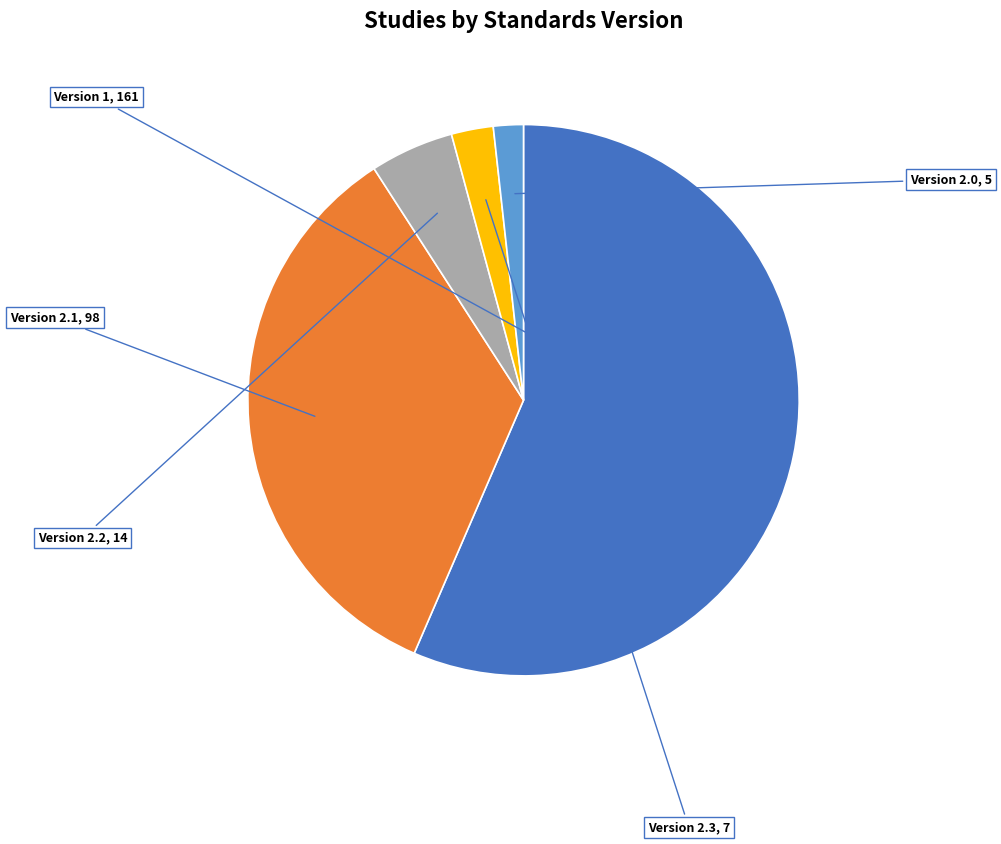

Does any single category account for the majority?

Yes